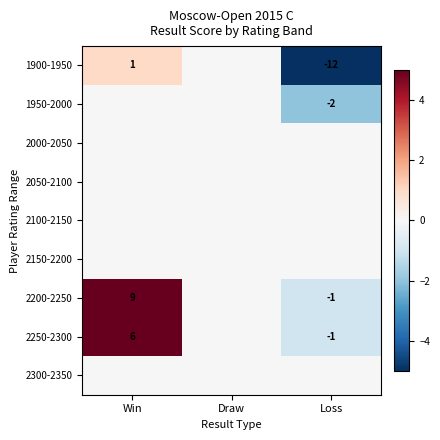

At which category does the chart reach its peak across all series?

Win